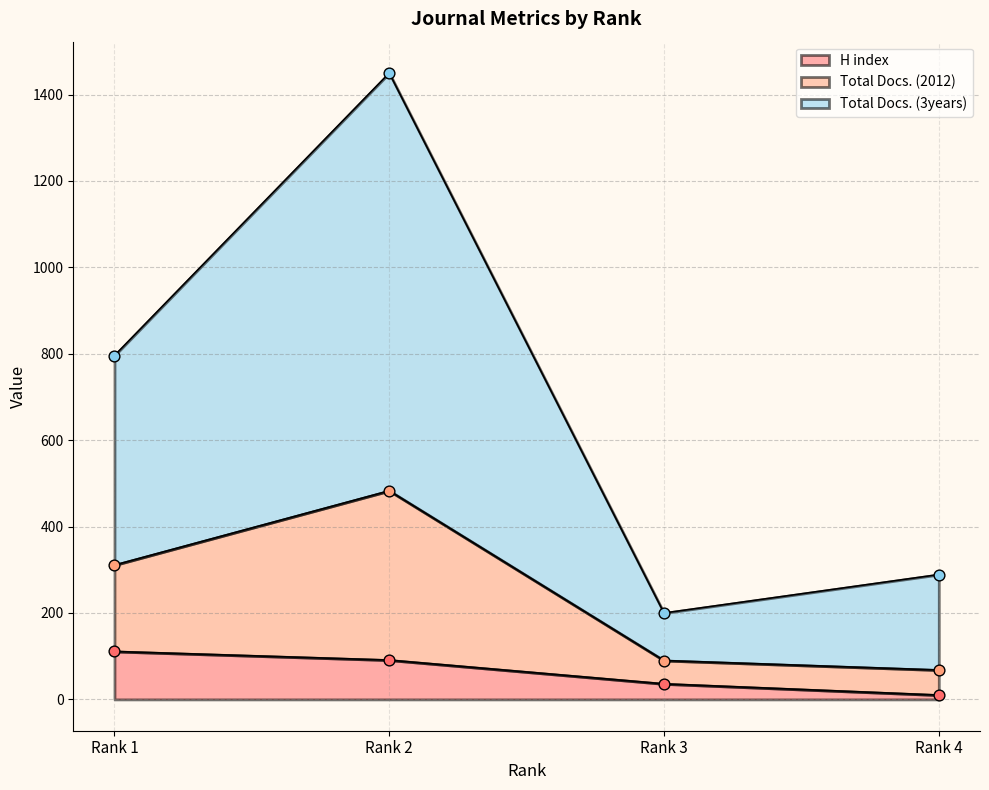

At which category is the sum across all series the highest?

Rank 2